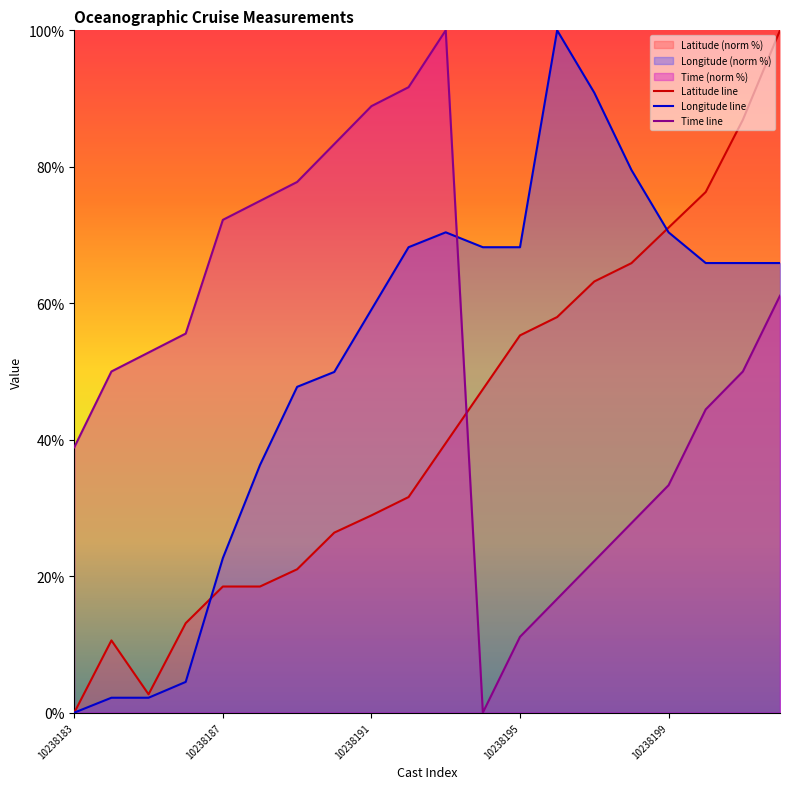

What is the label of the 20th point from the right?

10238183